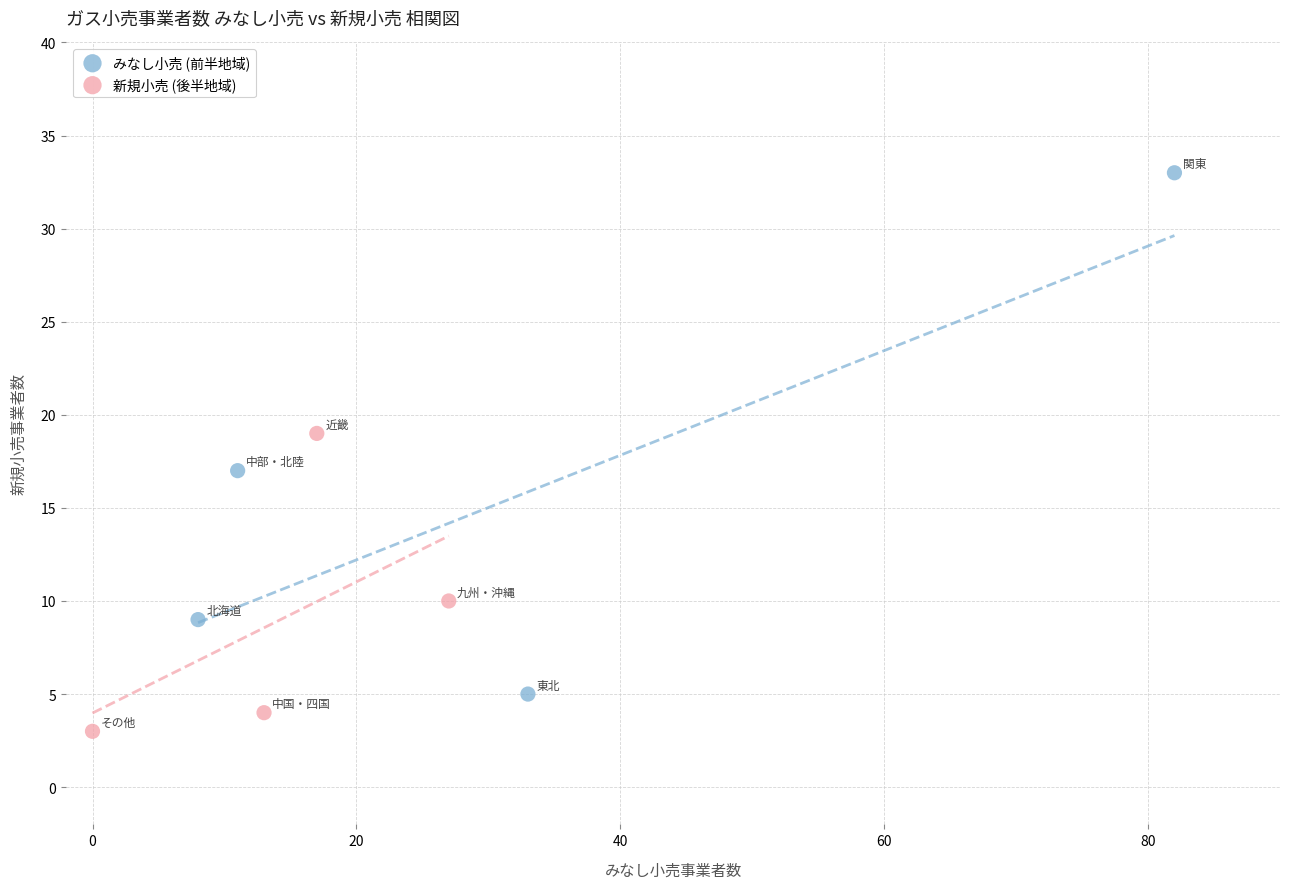

Which series reaches the maximum Y coordinate?

みなし小売 (前半地域)